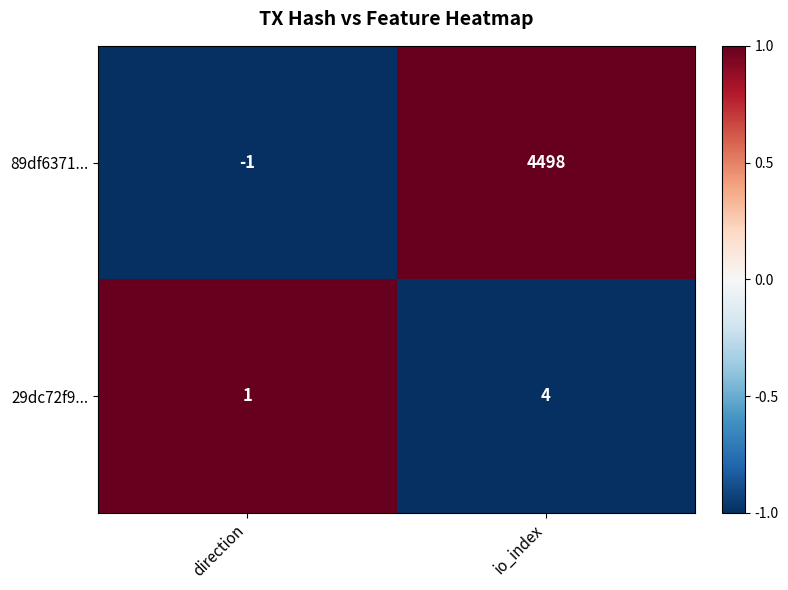

True or false: 29dc72f9... has a value of 4 at io_index.

True